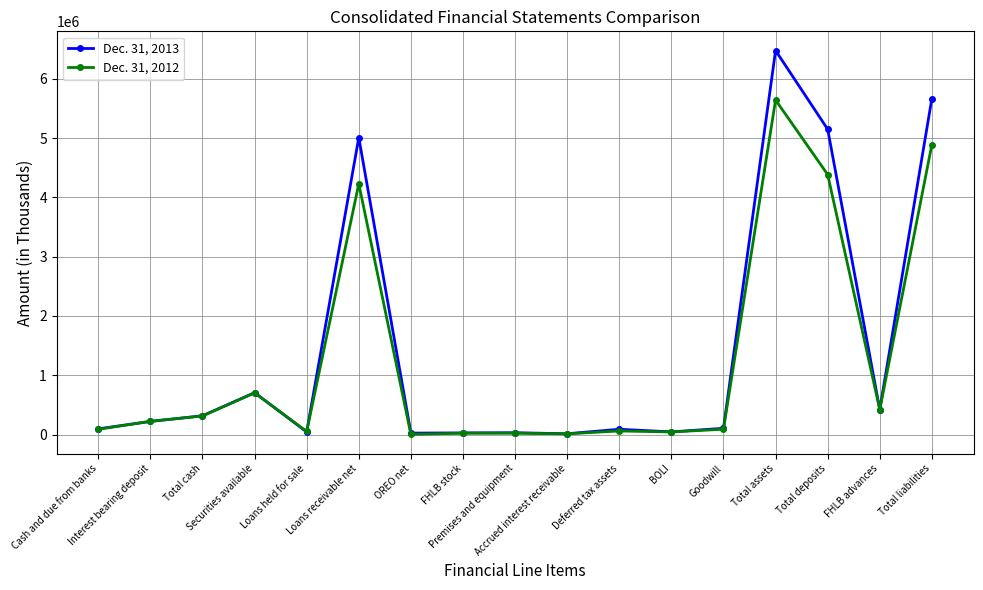

List the series in order of their overall mean, lowest first.

Dec. 31, 2012, Dec. 31, 2013